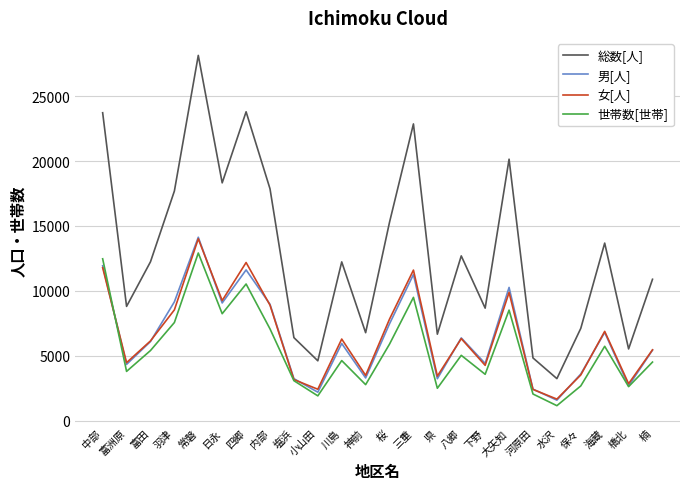

Where is 世帯数[世帯] nearest to the value 7034?

内部